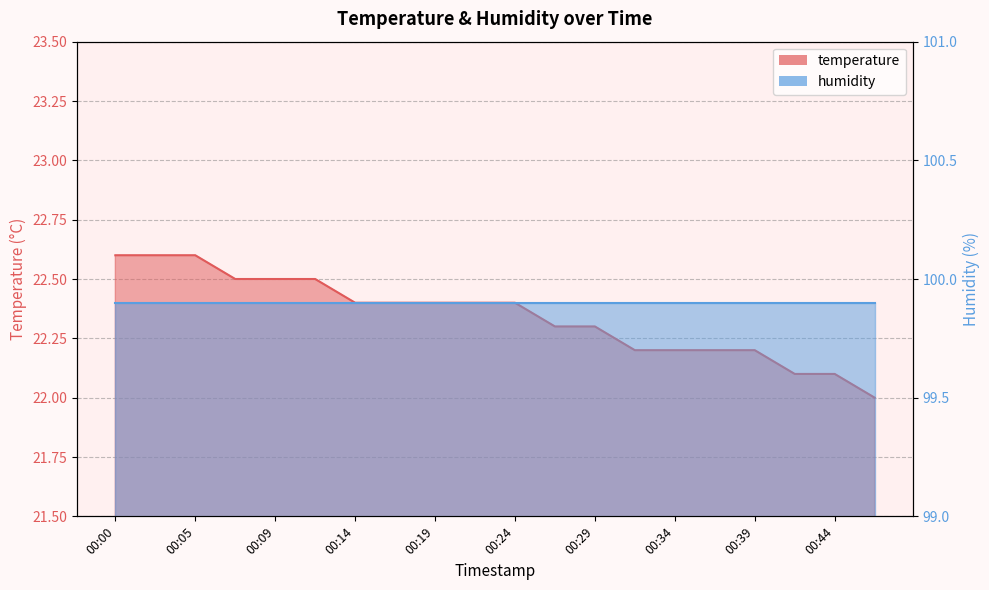

What is the sum of all values?

446.9